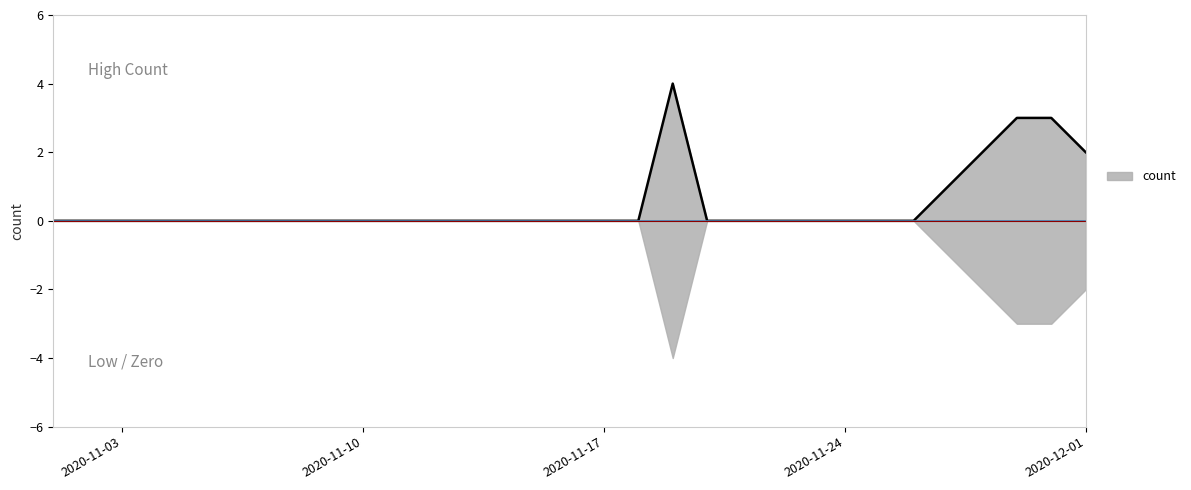

Reading left to right, extract all data points from this chart.

0	0	0	0	0	0	0	0	0	0	0	0	0	0	0	0	0	0	4	0	0	0	0	0	0	0	1	2	3	3	2